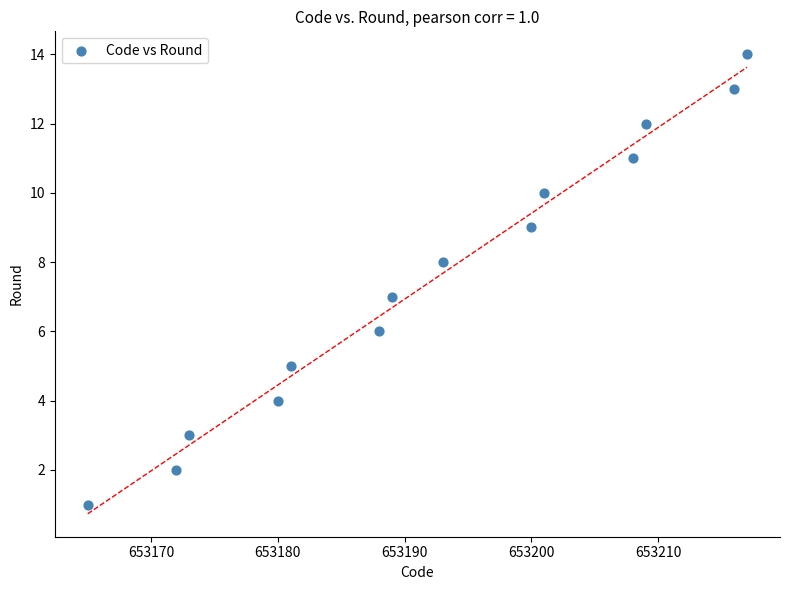

What is the range of Y values (max minus min)?

13